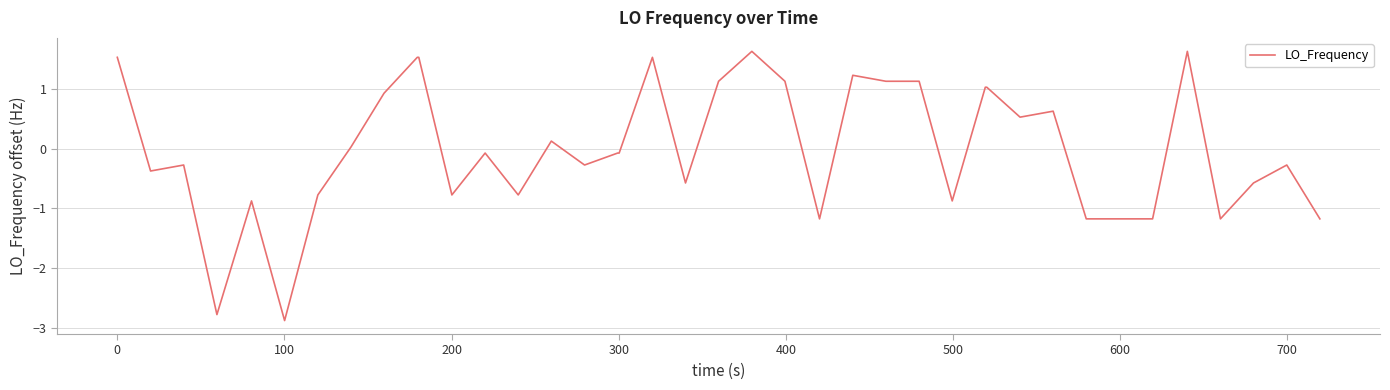

What is the minimum value shown in the chart?

-2.9